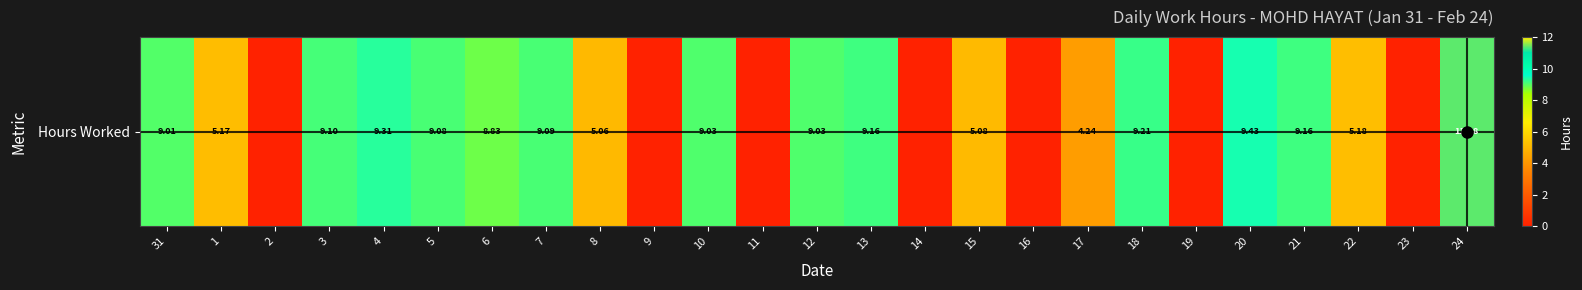

Which has a higher value, 22 or 20?

20